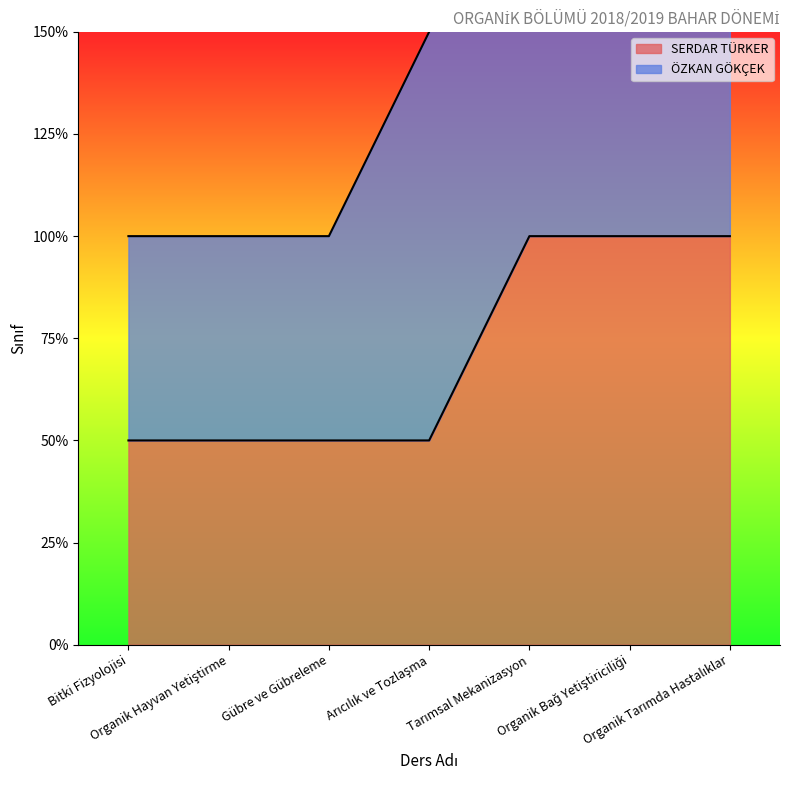

The chart shows a value of 1 at Bitki Fizyolojisi. True or false?

False